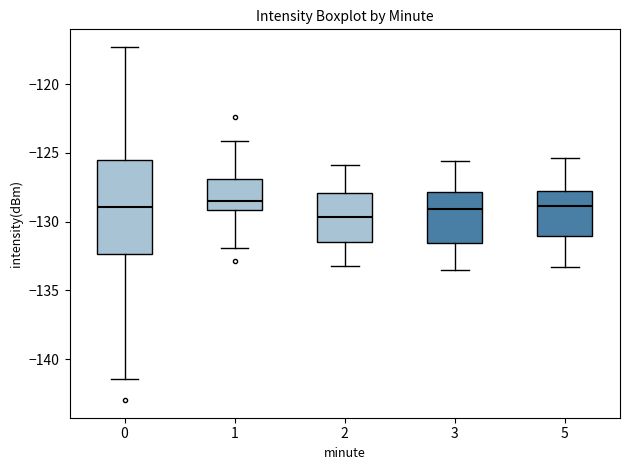

Reading left to right, read every box against the y-axis: the position of its median line, the range the box covers, and the ends of its whiskers. The values are not printed on the chart, so give them approximately, as read against the axis.

0: median -129.0, box -132.5 to -125.5, whiskers -141.5 to -117.5
1: median -128.5, box -129.0 to -127.0, whiskers -132.0 to -124.0
2: median -129.5, box -131.5 to -128.0, whiskers -133.0 to -126.0
3: median -129.0, box -131.5 to -128.0, whiskers -133.5 to -125.5
5: median -129.0, box -131.0 to -128.0, whiskers -133.5 to -125.5